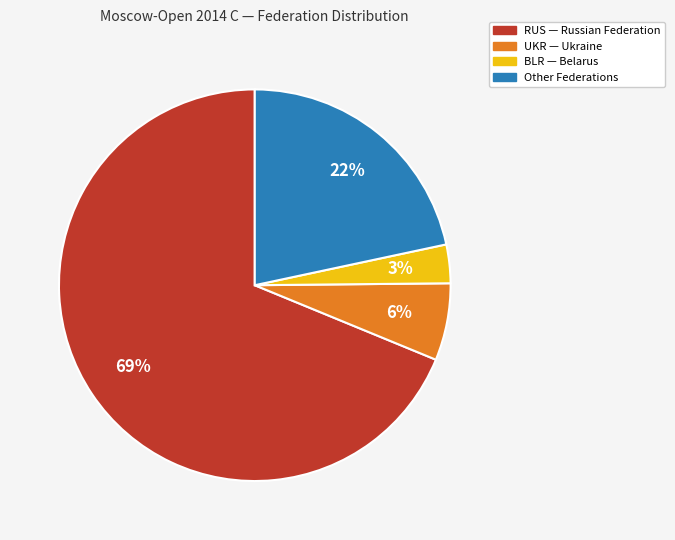

Is it true that Other is 10% of the pie?

False